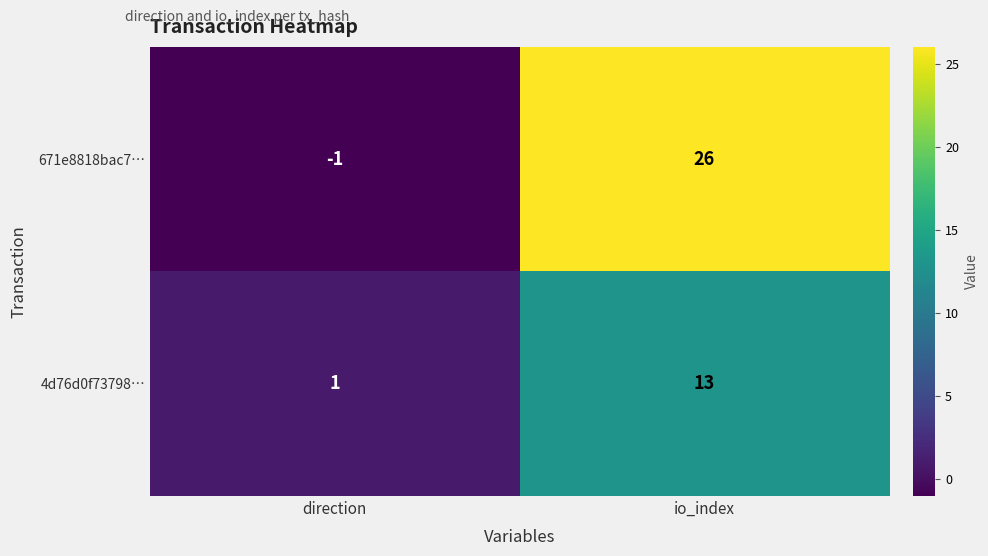

Which label corresponds to the smallest value in the chart?

direction